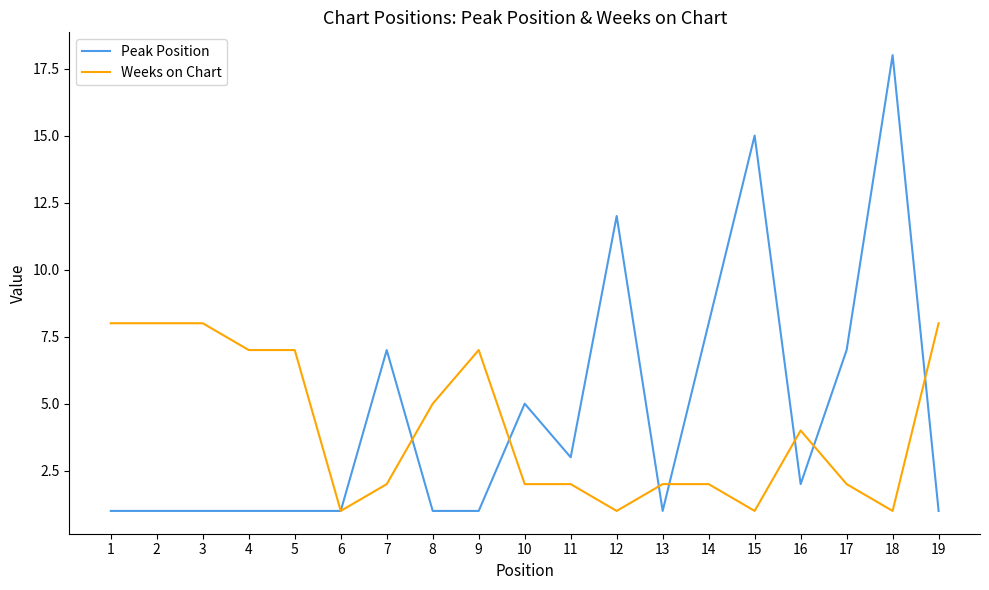

What is the sum of the Peak Position values at 14 and 7?

15